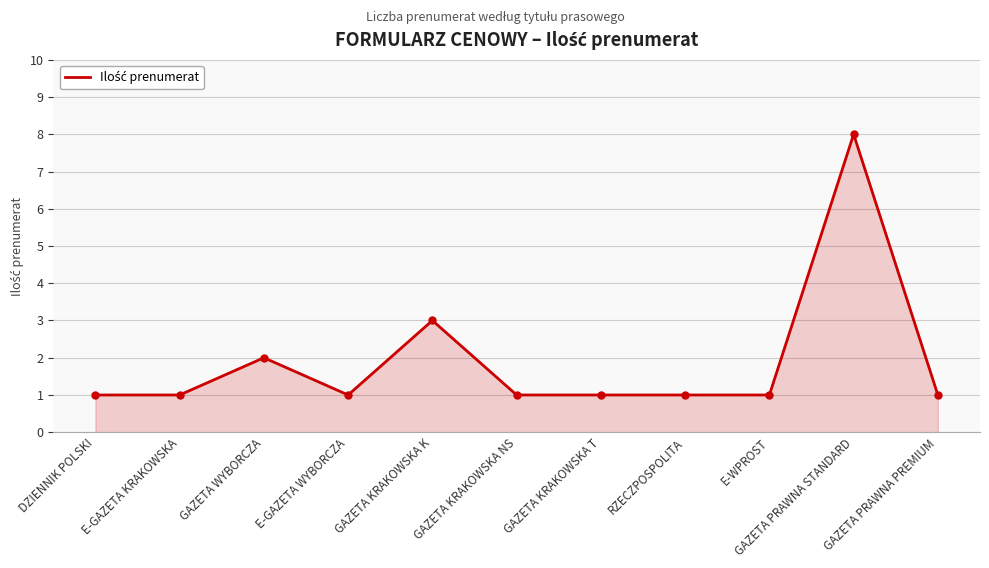

What is the sum of all values?

21